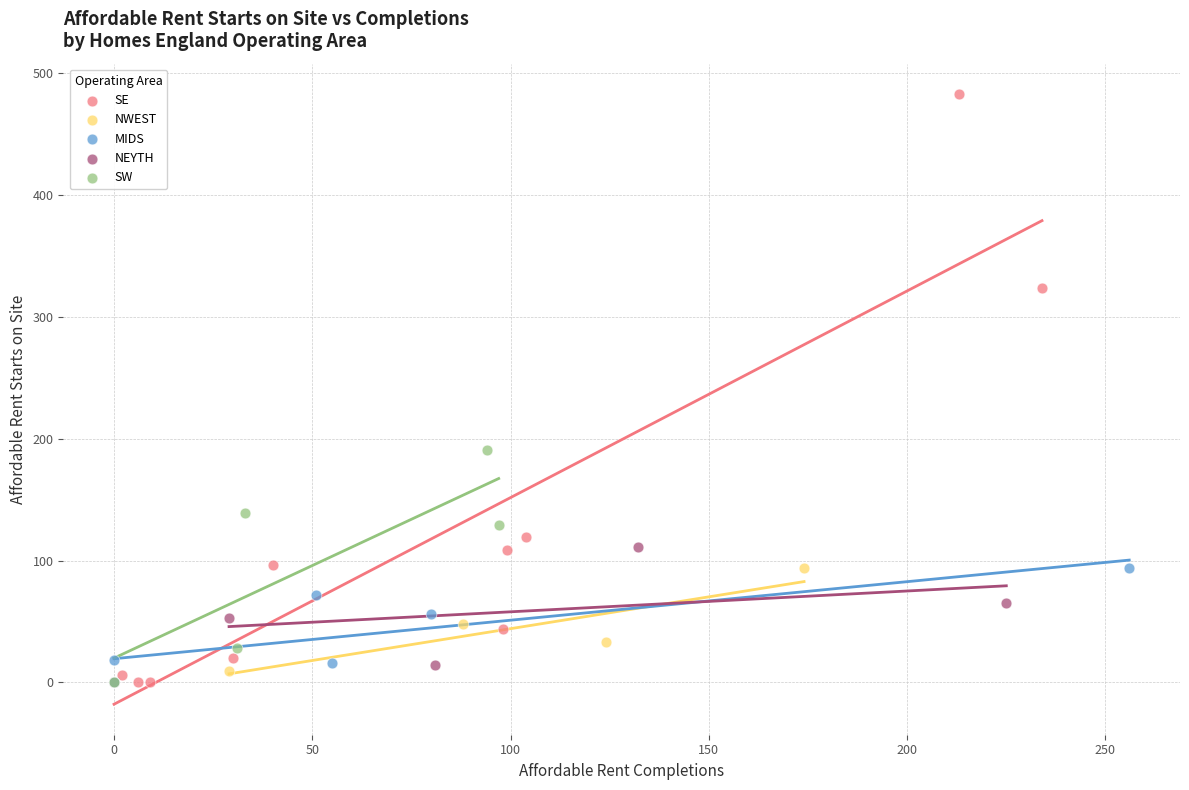

Which series reaches the maximum Y coordinate?

SE